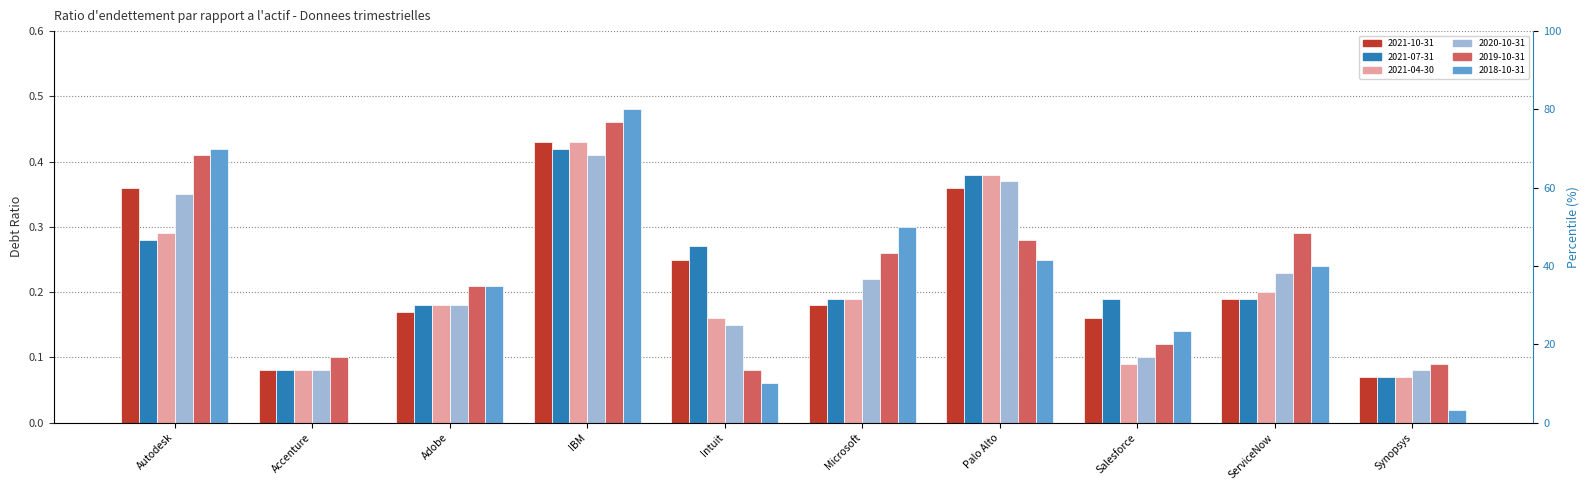

What is the difference between the maximum and minimum values in the 2020-10-31 series?

0.3